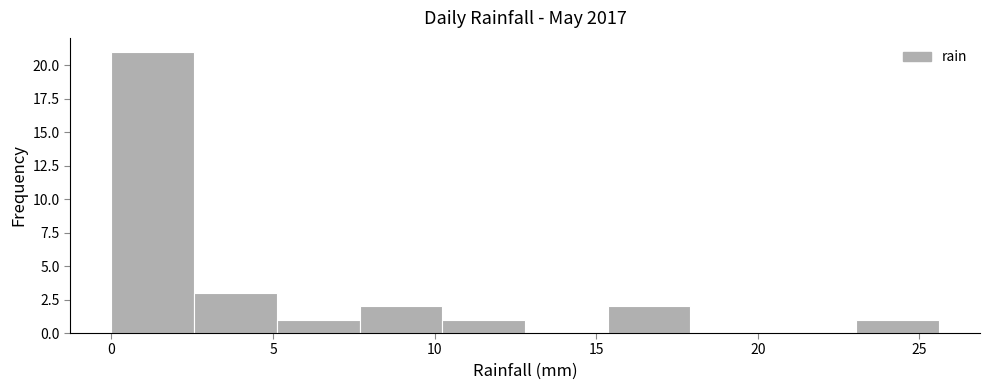

Reading left to right, transcribe this chart: for each bar, give the range it covers on the x-axis and its height. Neither the bar edges nor the heights are printed on the chart, so give them approximately, as read against the axes.

0.0 to 2.5: 21
2.5 to 5.0: 3
5.0 to 7.5: 1
7.5 to 10.0: 2
10.0 to 13.0: 1
13.0 to 15.5: 0
15.5 to 18.0: 2
18.0 to 20.5: 0
20.5 to 23.0: 0
23.0 to 25.5: 1